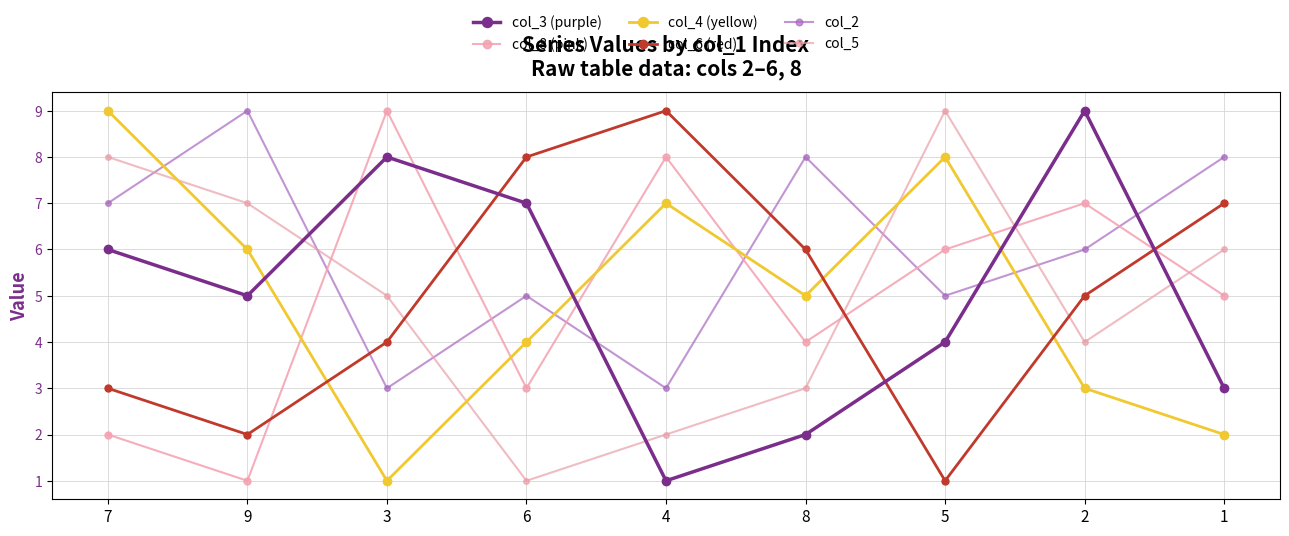

What is the value of the col_5 point at the 2nd from the left?

7